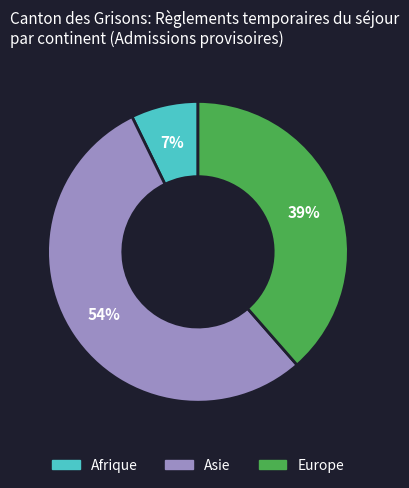

Is there a majority slice in this chart?

Yes